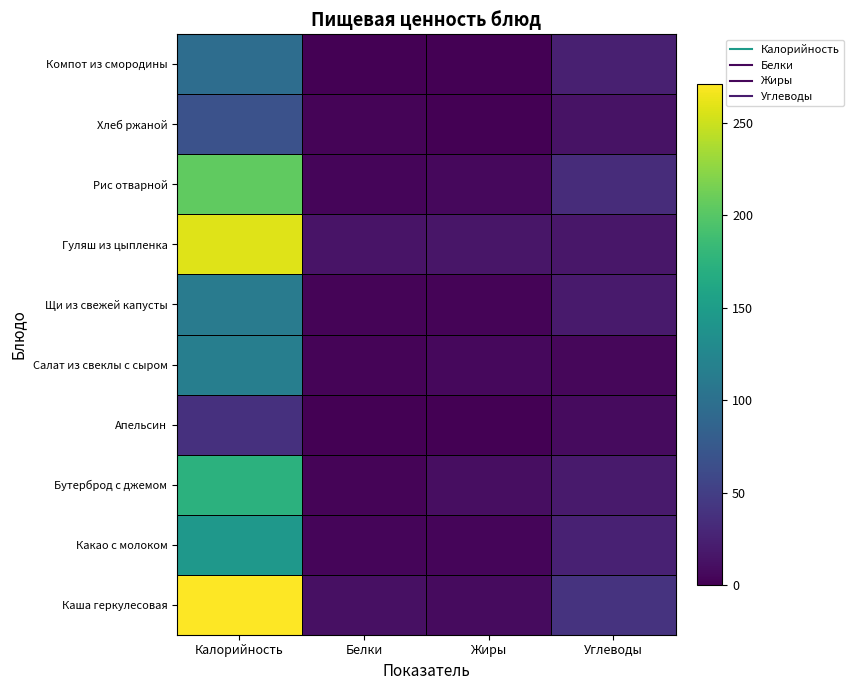

At Углеводы, list the series in order from largest to smallest.

Каша геркулесовая, Рис отварной, Какао с молоком, Компот из смородины, Щи из свежей капусты, Бутерброд с джемом, Гуляш из цыпленка, Хлеб ржаной, Апельсин, Салат из свеклы с сыром